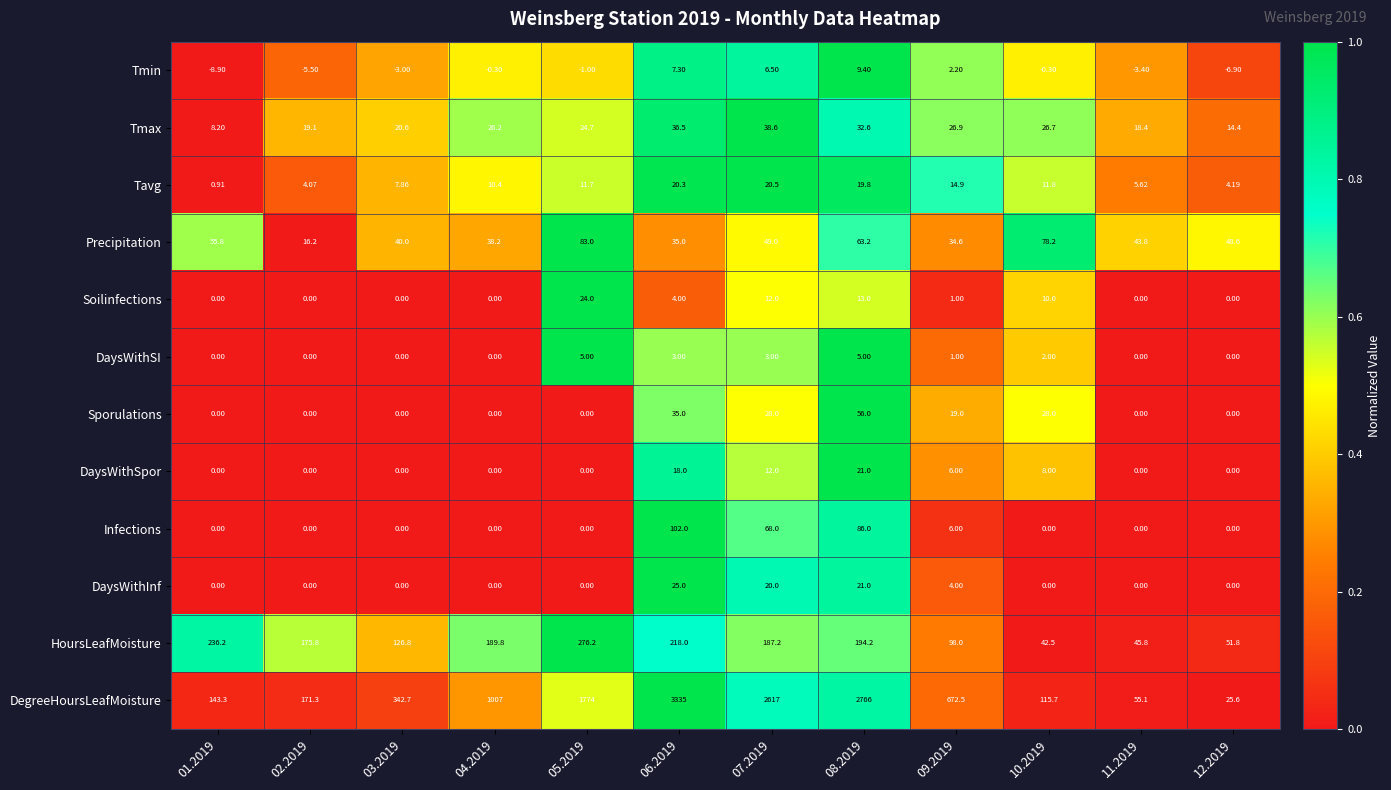

List the series in order of their peak value, highest first.

DegreeHoursLeafMoisture, HoursLeafMoisture, Infections, Precipitation, Sporulations, Tmax, DaysWithInf, Soilinfections, DaysWithSpor, Tavg, Tmin, DaysWithSI